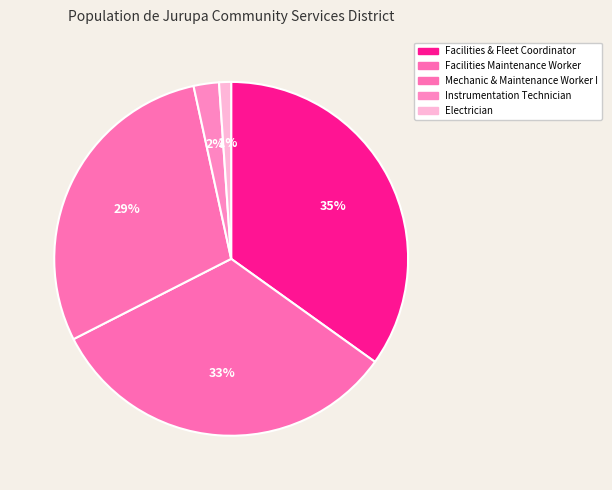

To the nearest percent, what is the combined percentage of Facilities Maintenance Worker and Mechanic & Maintenance Worker I?

62%